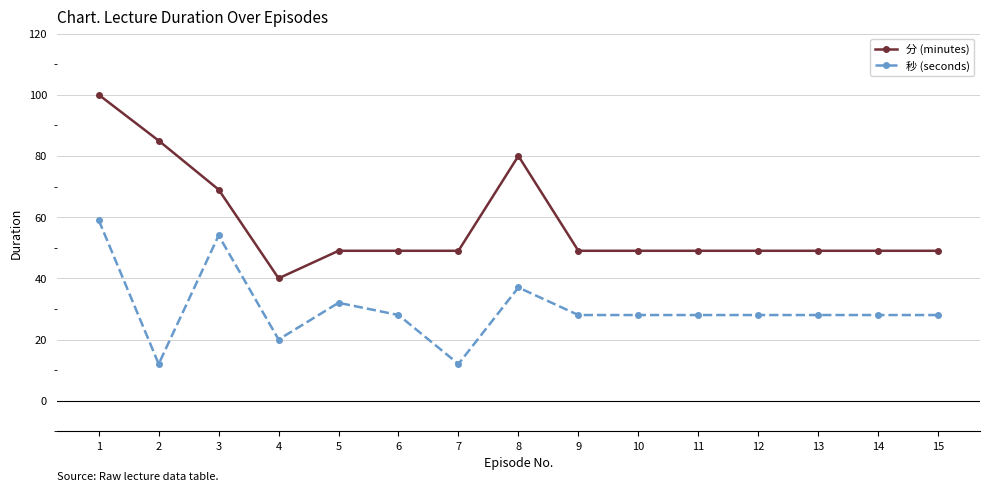

How many data points does each series have?

15